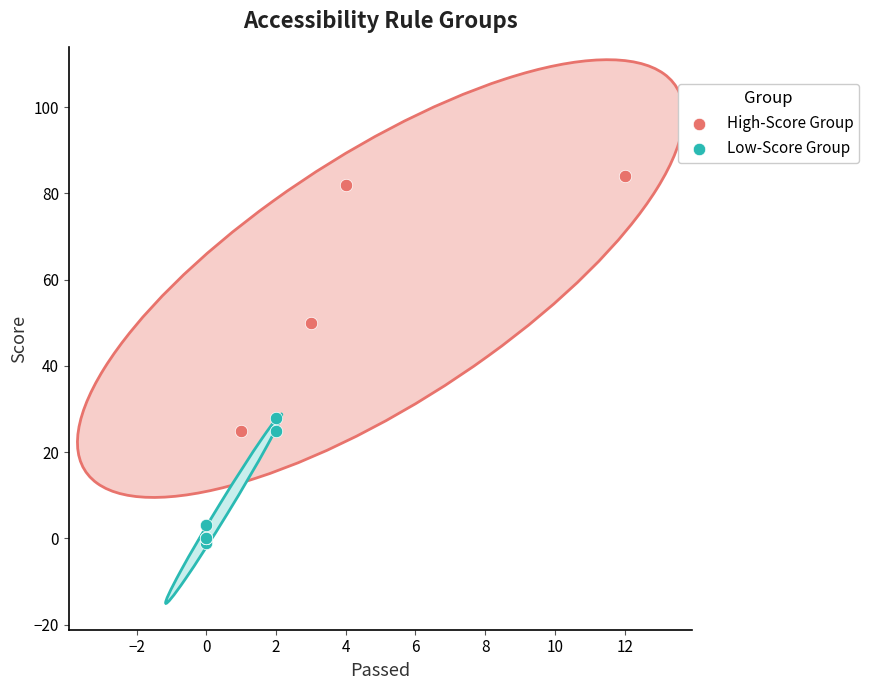

Which series has the largest Y range (max minus min)?

High-Score Group